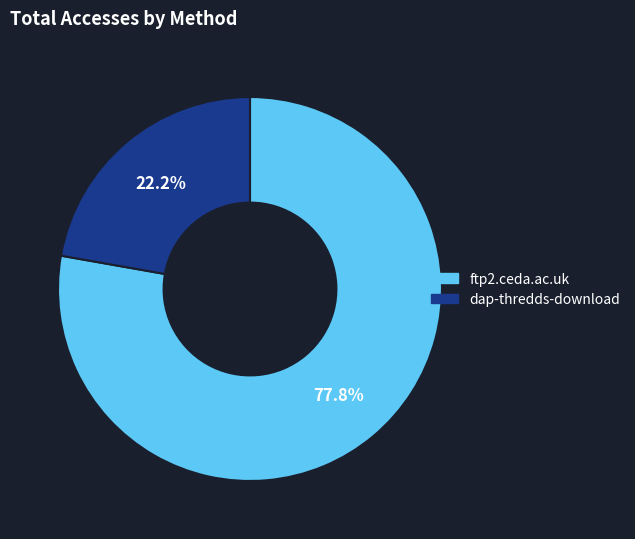

To the nearest percent, what is the difference between the largest and smallest slice percentages?

56%